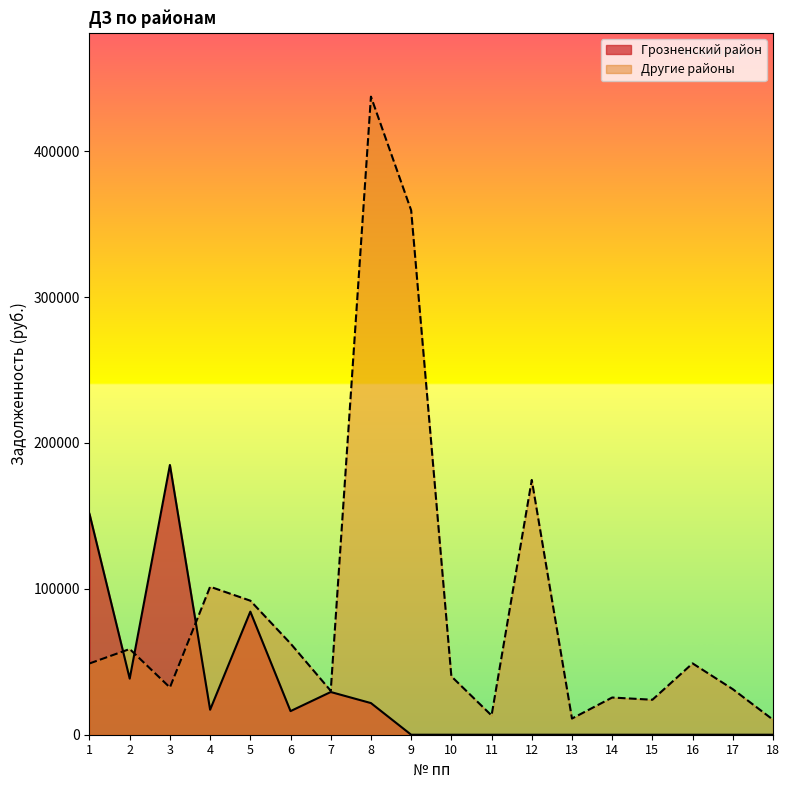

Rank the categories by value from highest to lowest.

8, 9, 12, 4, 5, 6, 2, 16, 1, 10, 3, 17, 7, 14, 15, 11, 13, 18